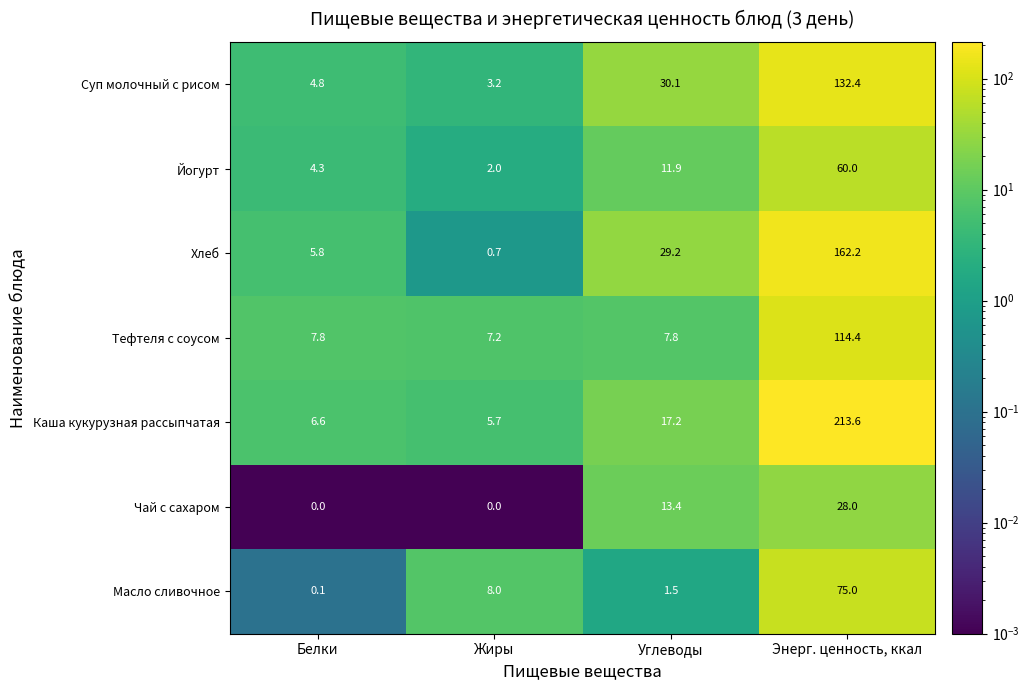

The Йогурт series shows 4.3 at Белки. True or false?

True